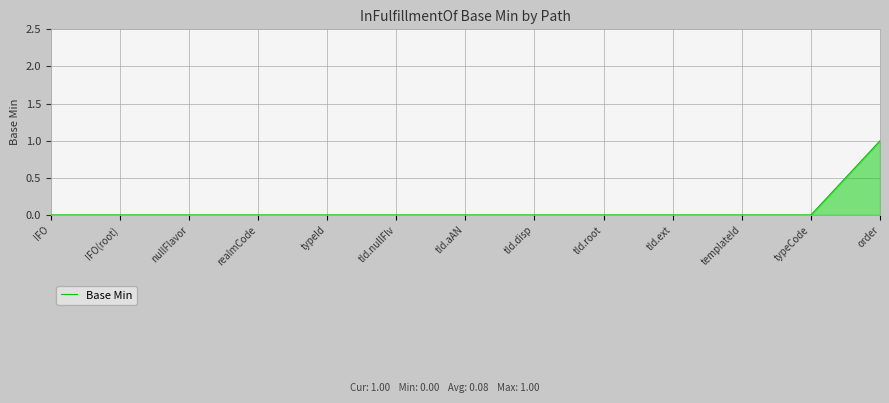

True or false: the data shows 0 at typeCode.

True